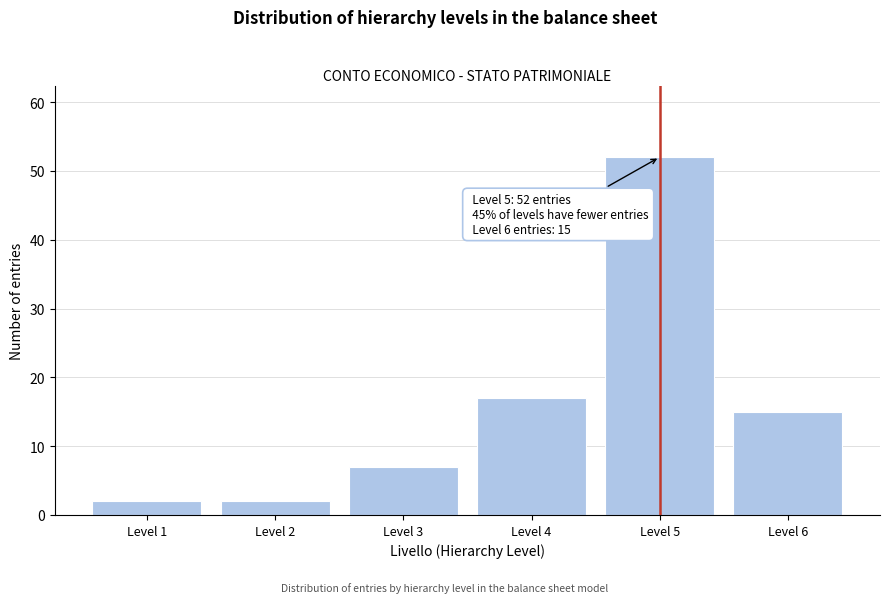

Reading left to right, transcribe all the data shown in this chart.

2	2	7	17	52	15